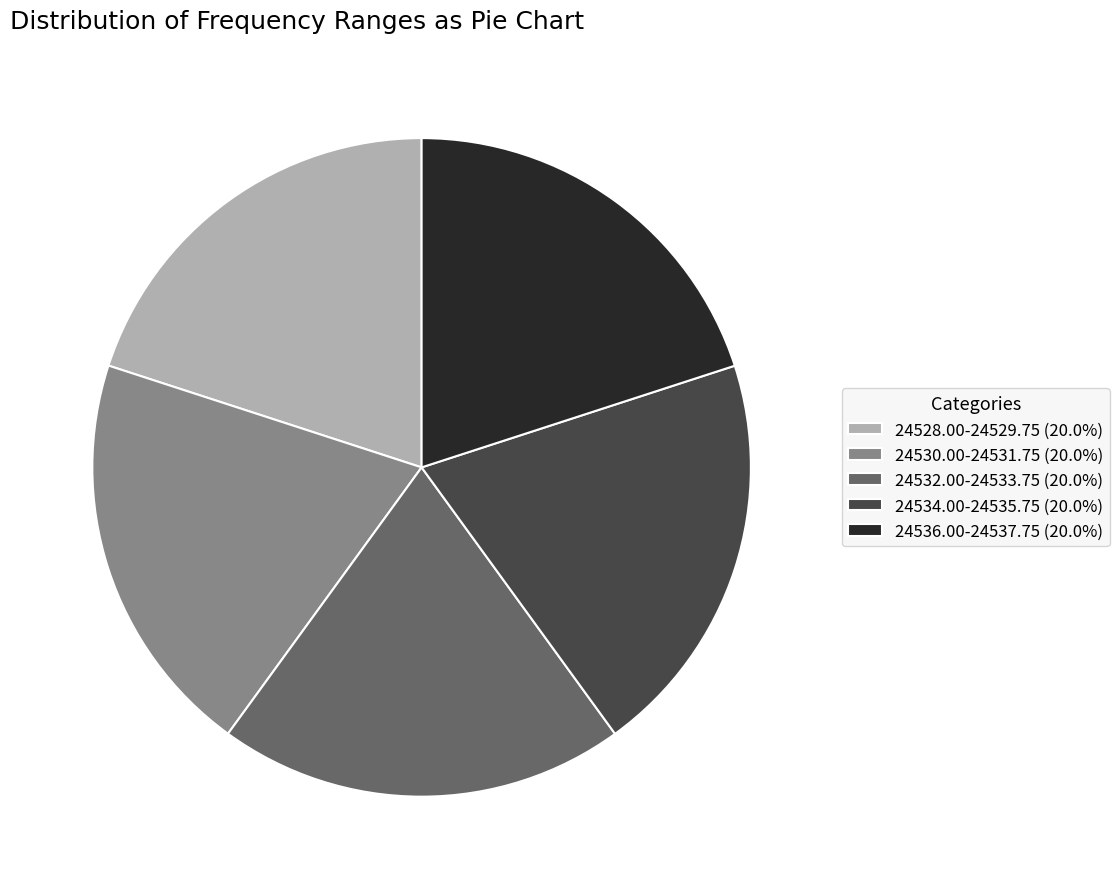

Is the sum of 24530.00-24531.75 (20.0%) and 24532.00-24533.75 (20.0%) greater than half?

No